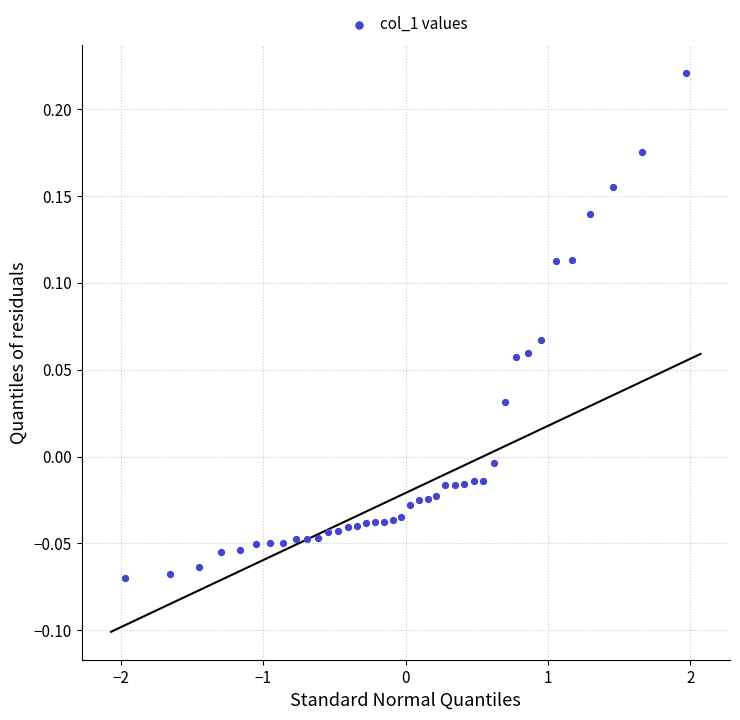

What is the range of Y values (max minus min)?

0.3